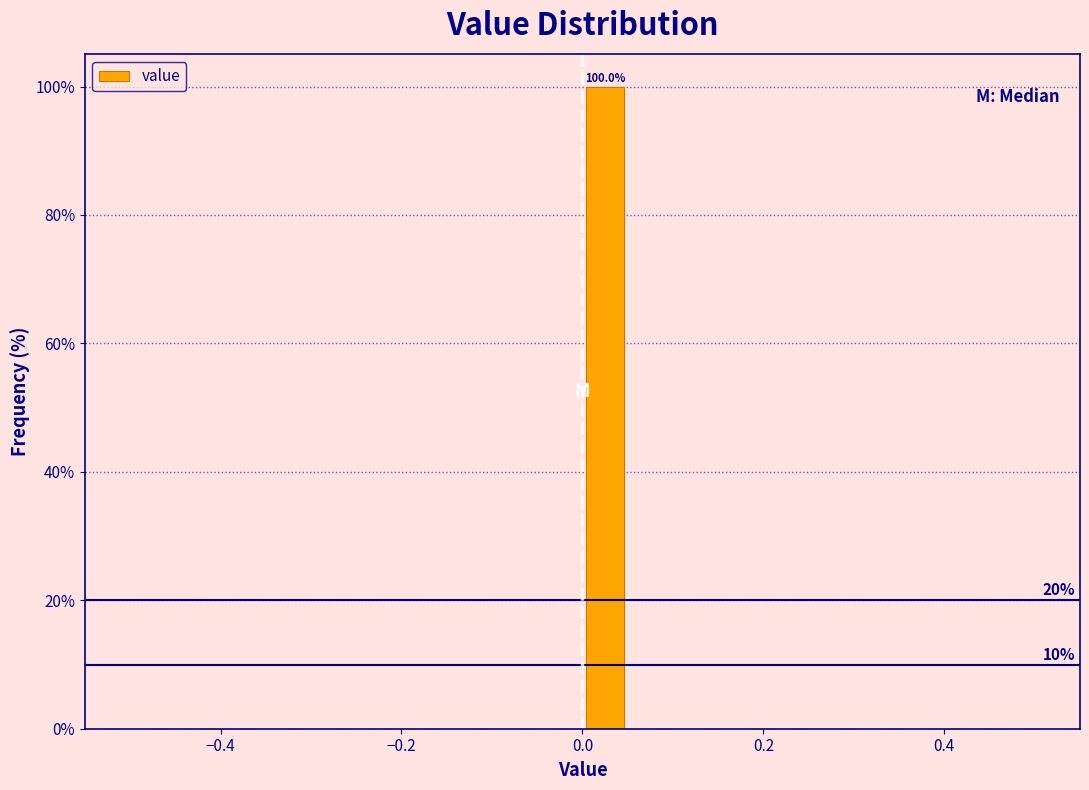

Read against the x-axis, roughly where is the centre of the tallest bar?

0.02